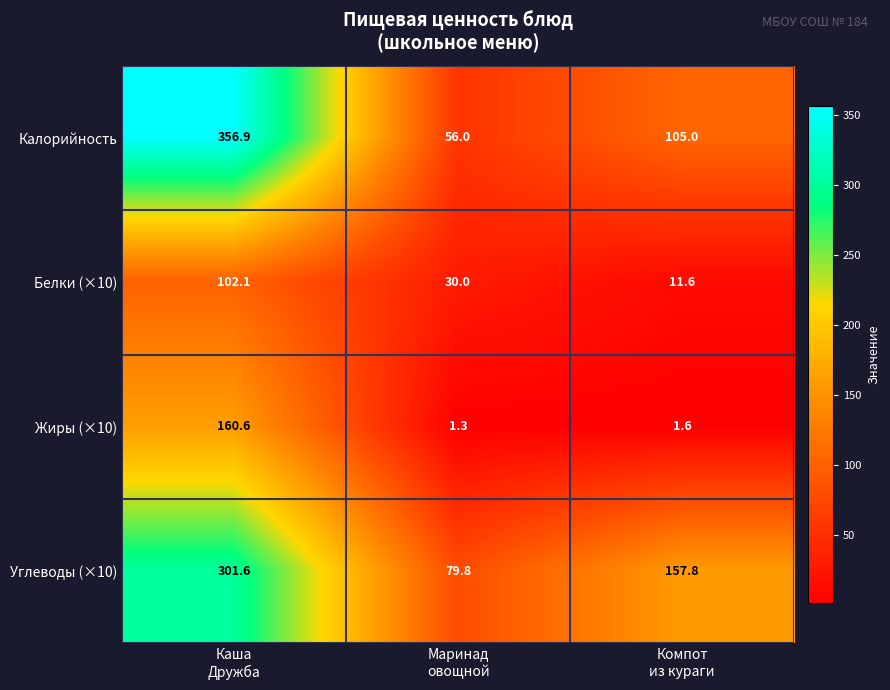

Between Каша
Дружба and Маринад
овощной, which series saw the biggest shift?

Калорийность